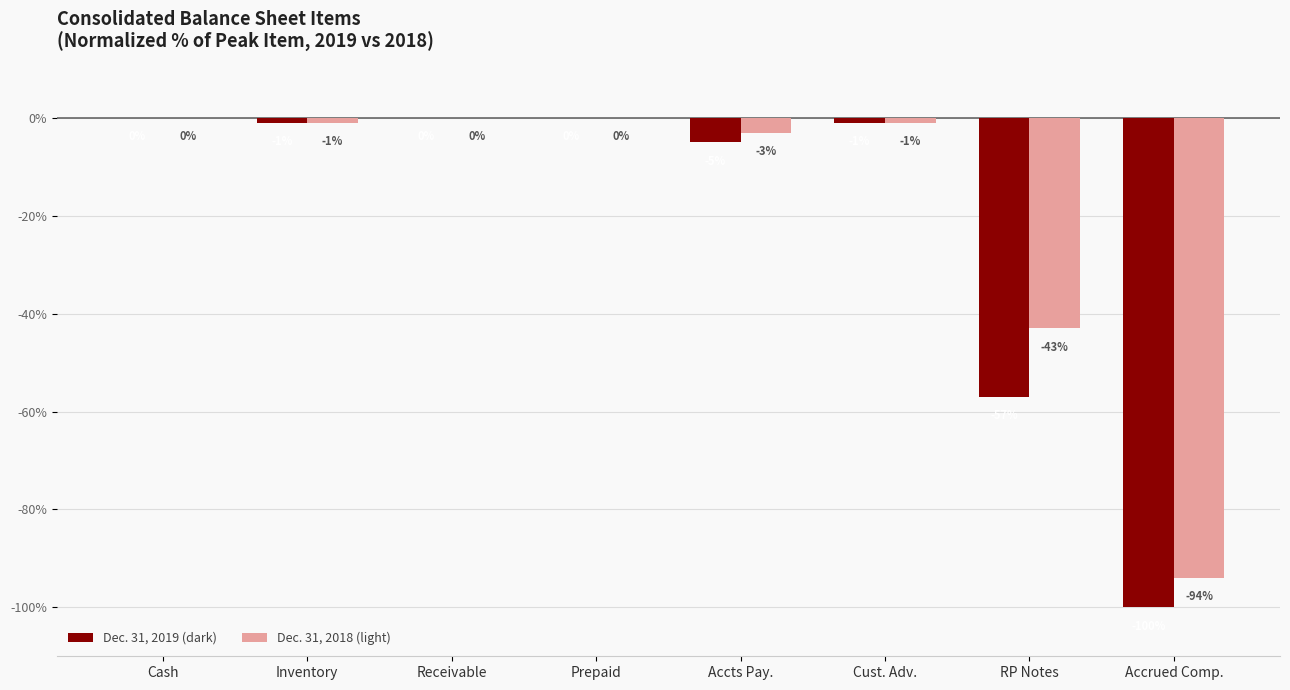

What is the sum of the Dec. 31, 2019 (dark) values at Cash and Accts Pay.?

-5